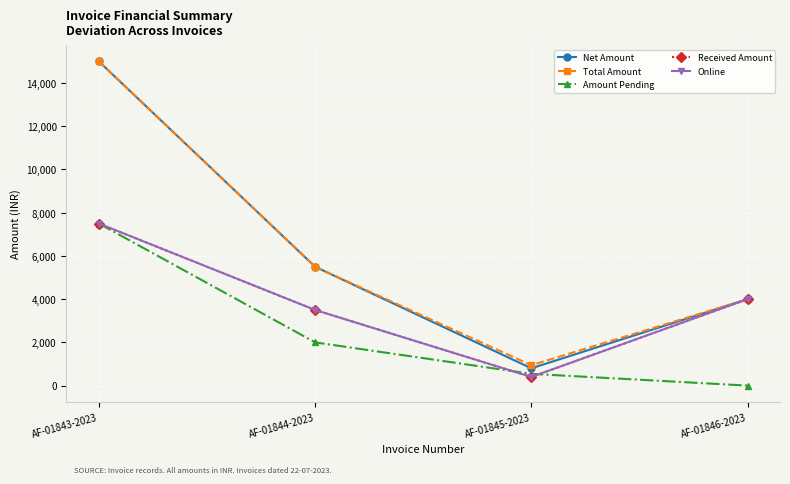

At which label does Amount Pending reach its peak?

AF-01843-2023